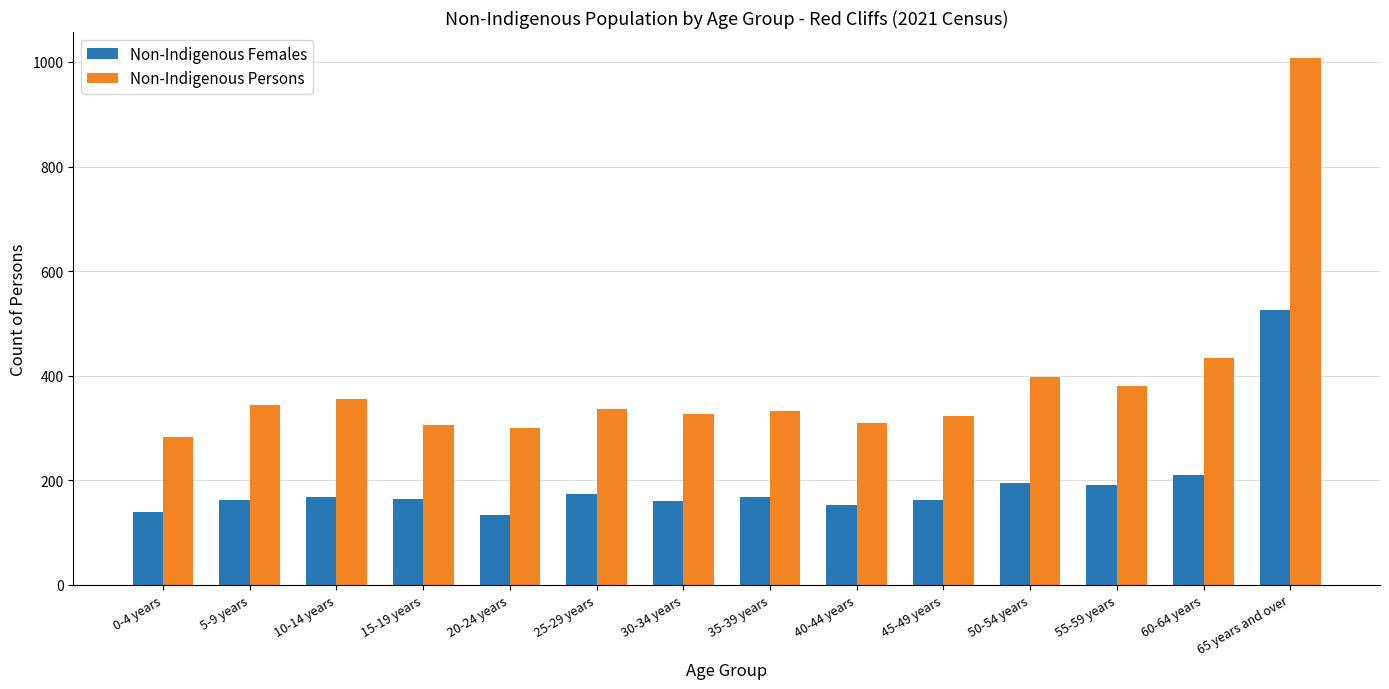

What is the average value of the Non-Indigenous Females series?

193